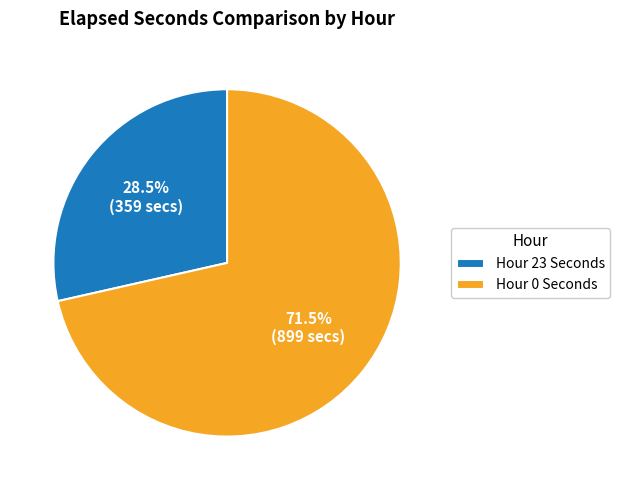

Does any single category account for the majority?

Yes